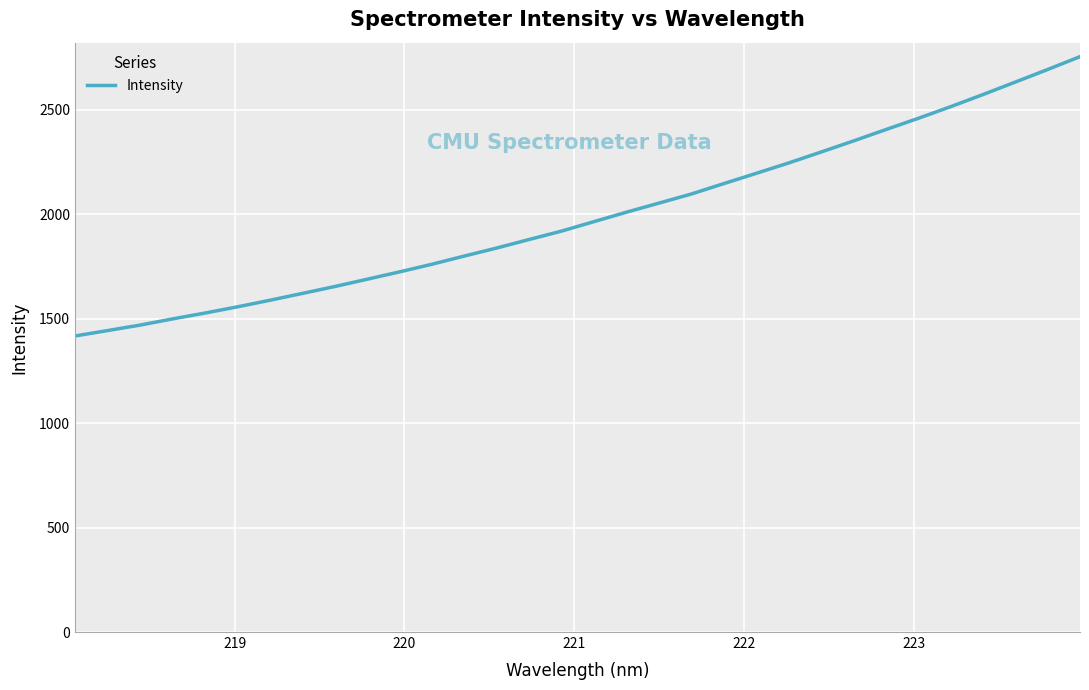

What is the smallest value displayed?

1416.8